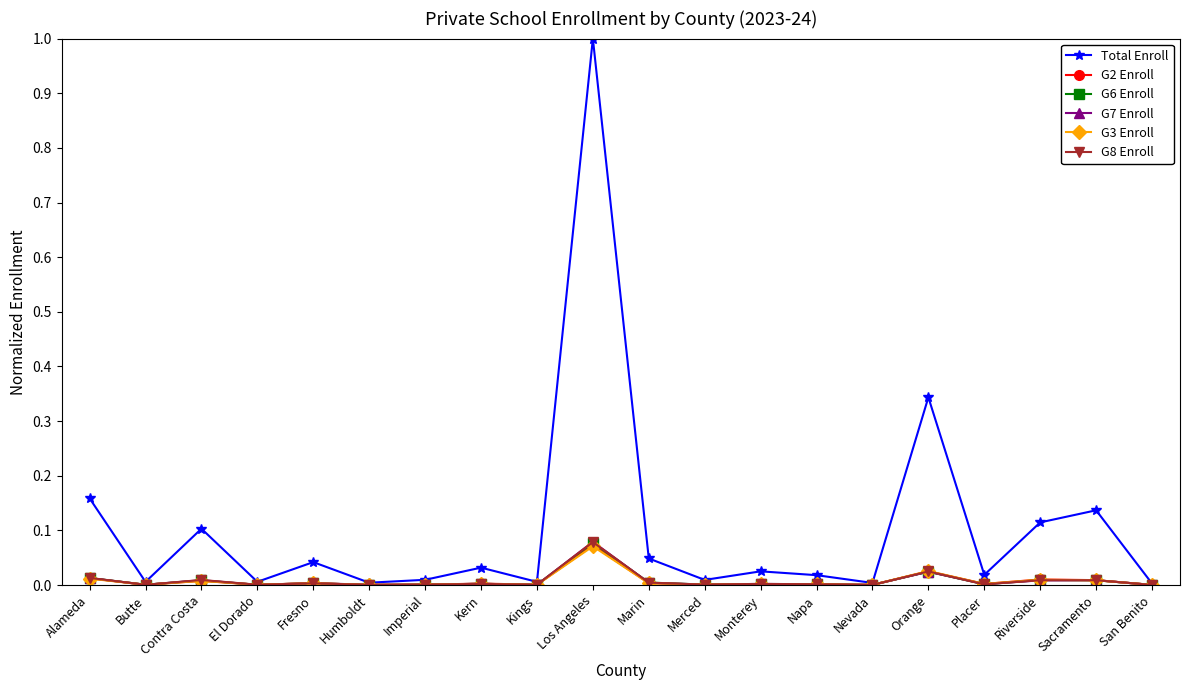

Which series has the widest spread of values?

Total Enroll